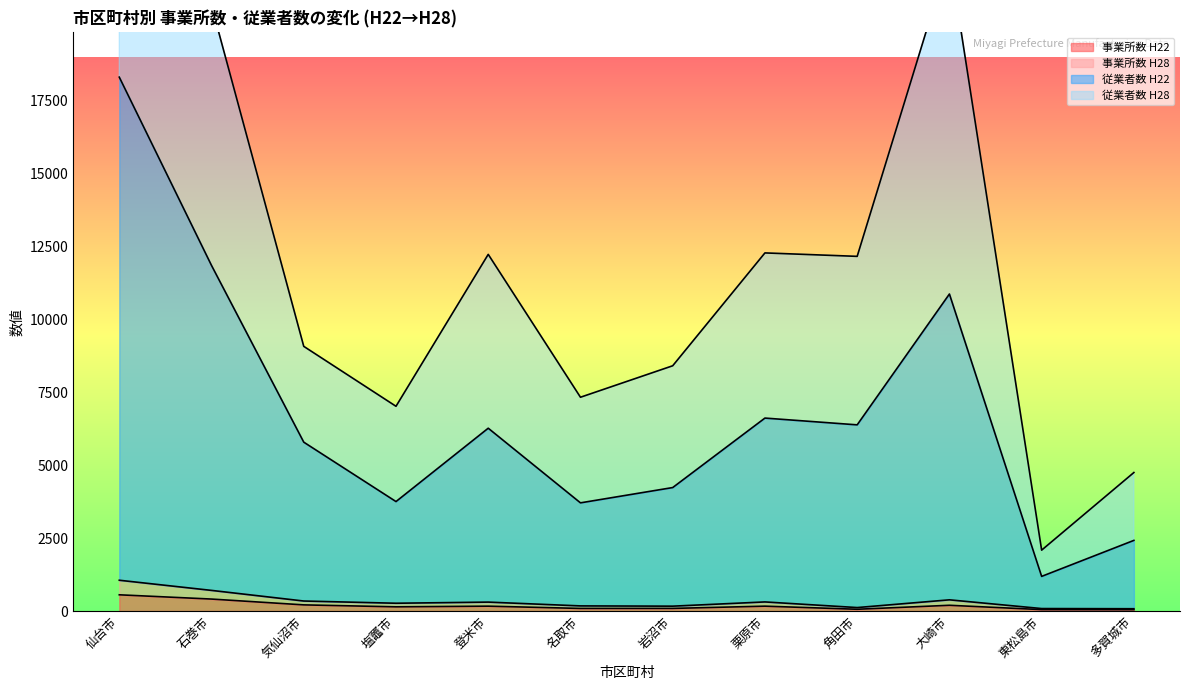

What are all the series names shown in the legend?

事業所数 H22, 事業所数 H28, 従業者数 H22, 従業者数 H28